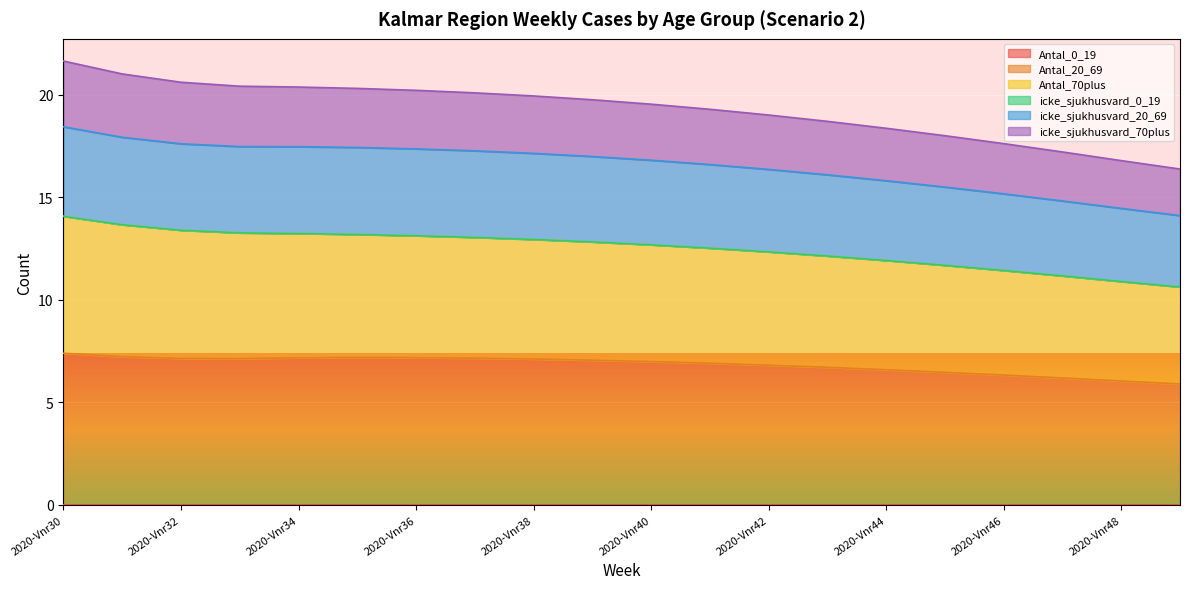

Does the chart display data point markers on the line(s)?

No